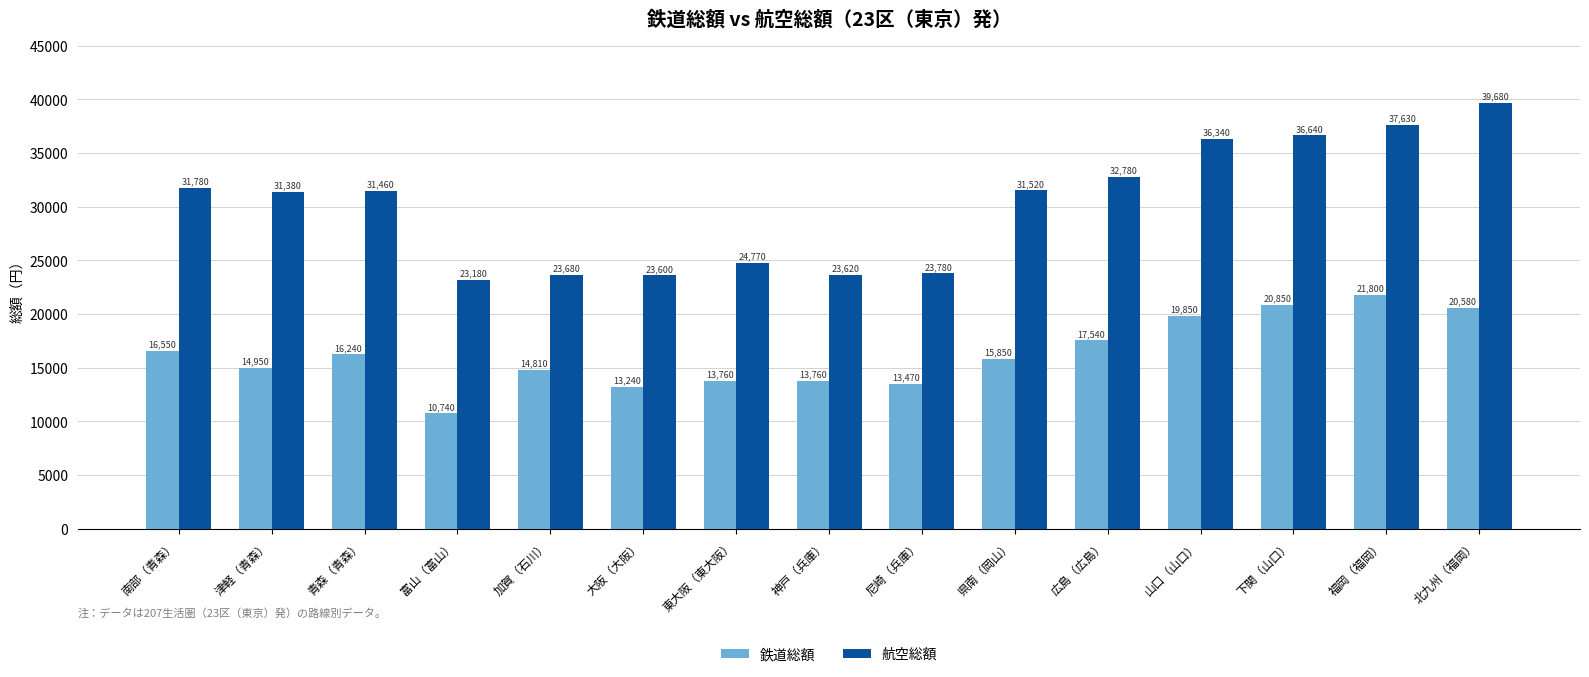

Where is 航空総額 nearest to the value 31430?

青森（青森）